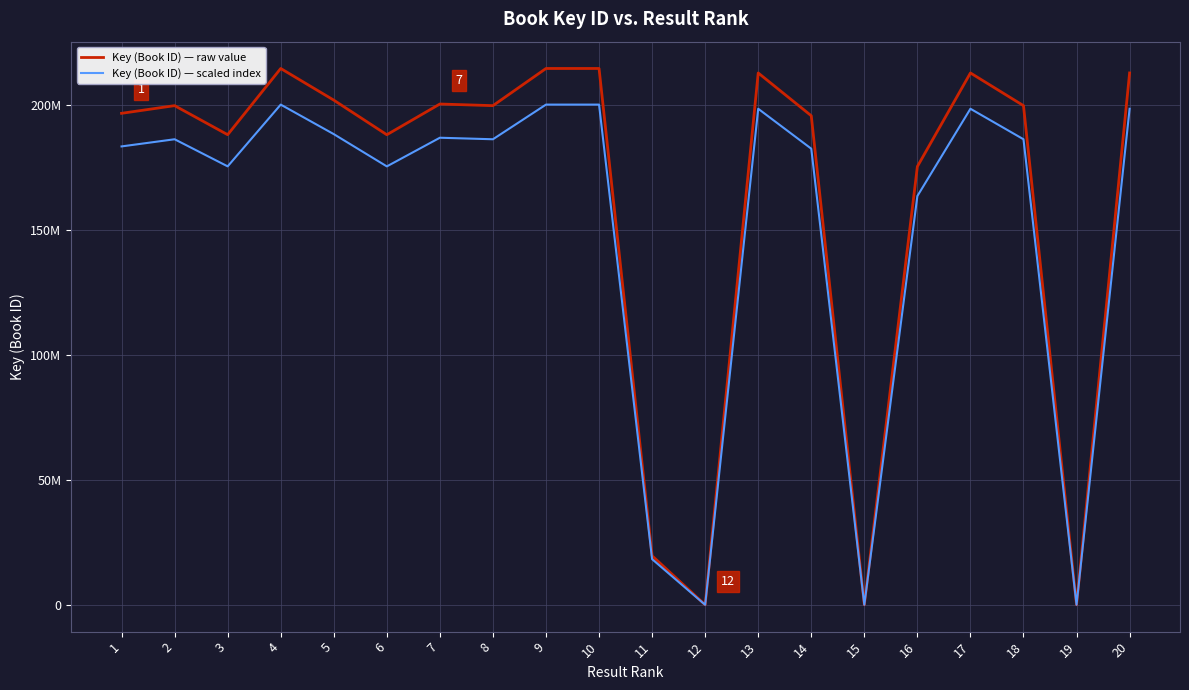

What is the minimum value for Key (Book ID) — raw value?

5332.0